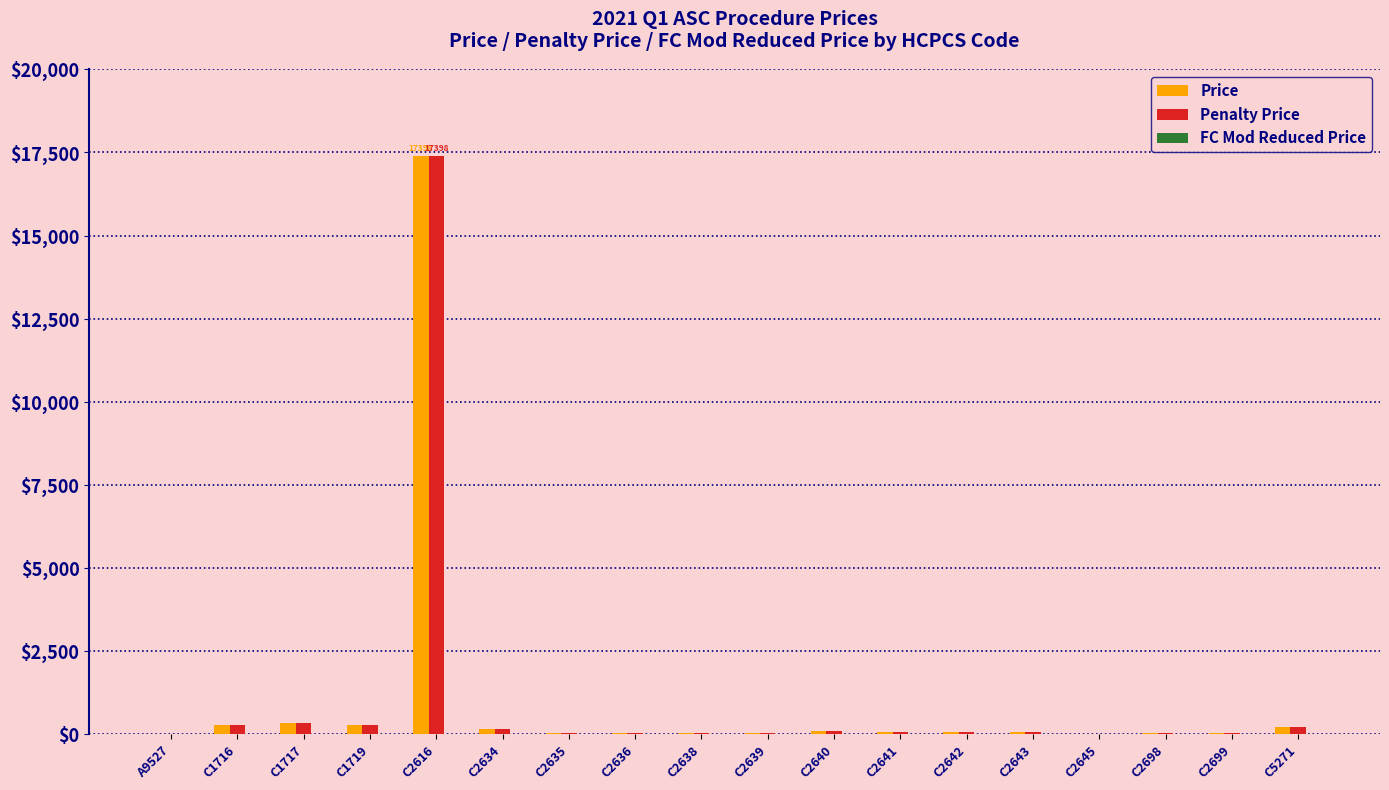

What value does the Price series have at A9527?

26.7